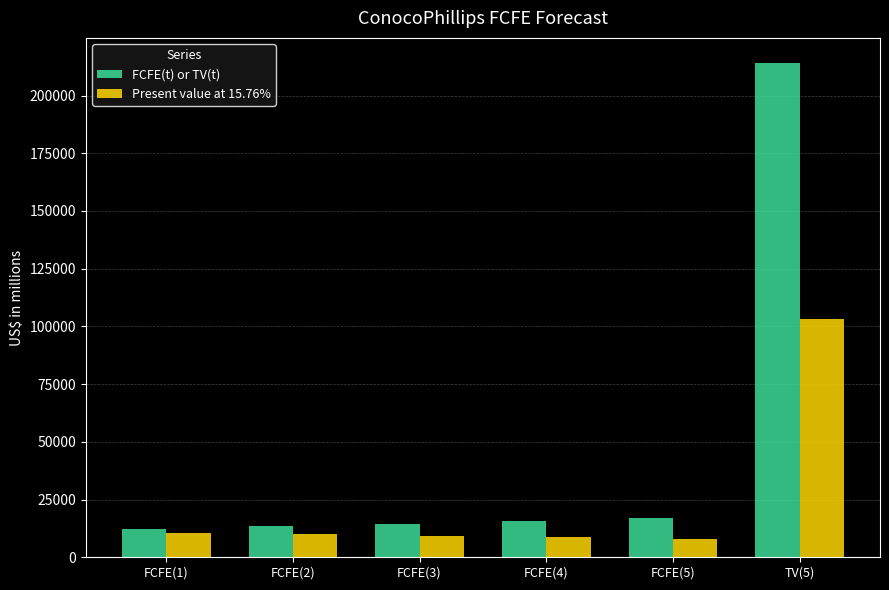

What are all the series names shown in the legend?

FCFE(t) or TV(t), Present value at 15.76%